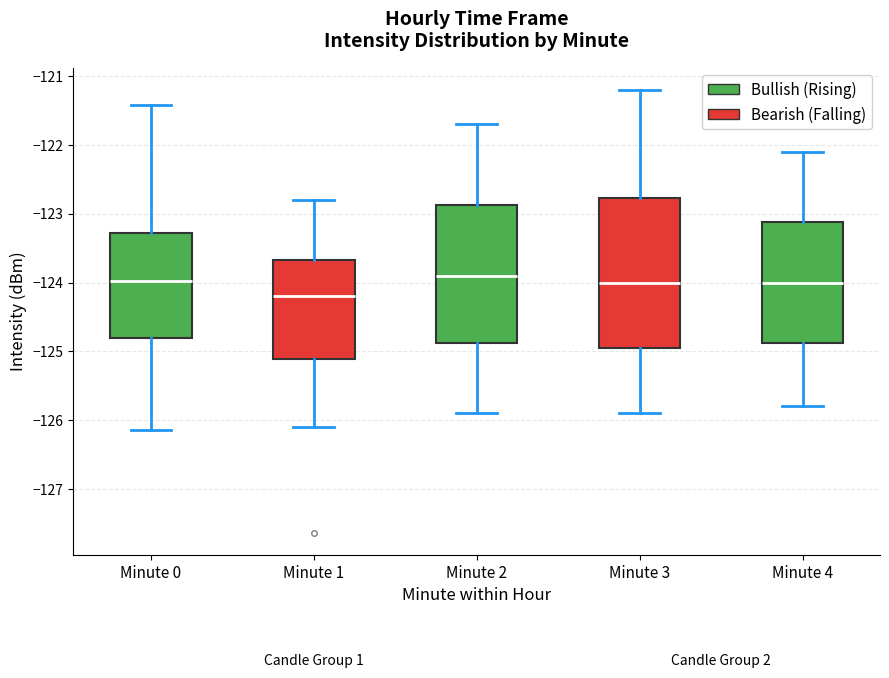

Which box is the tallest, from its lower edge to its upper edge?

Minute 3